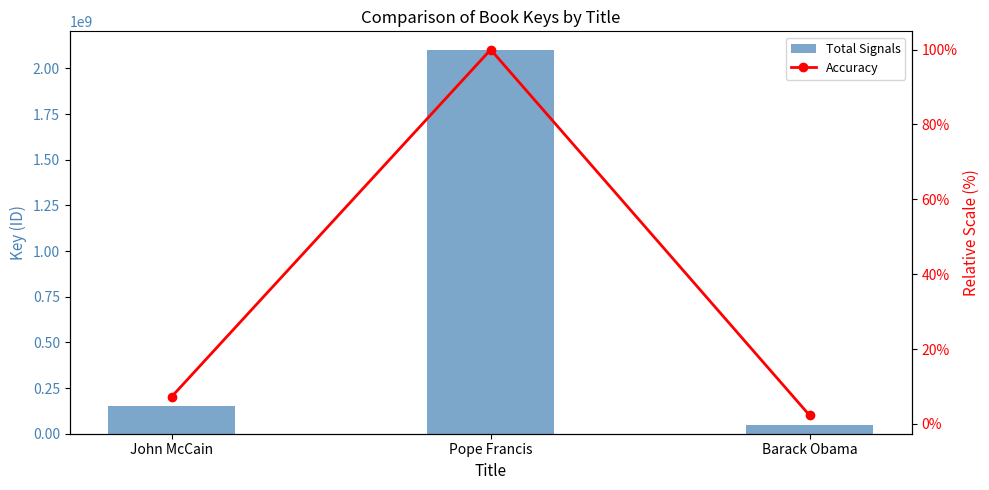

Reading left to right, what are all the values shown in this chart?

Total Signals: 152349037.0	2098435672.0	47187131.0
Accuracy: 7.3	100.0	2.2